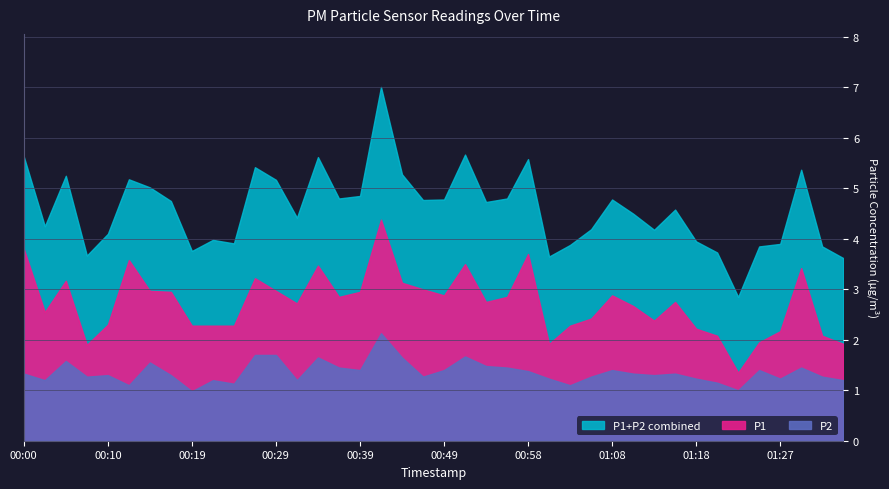

Which series changed the most between 00:14 and 00:22?

P1